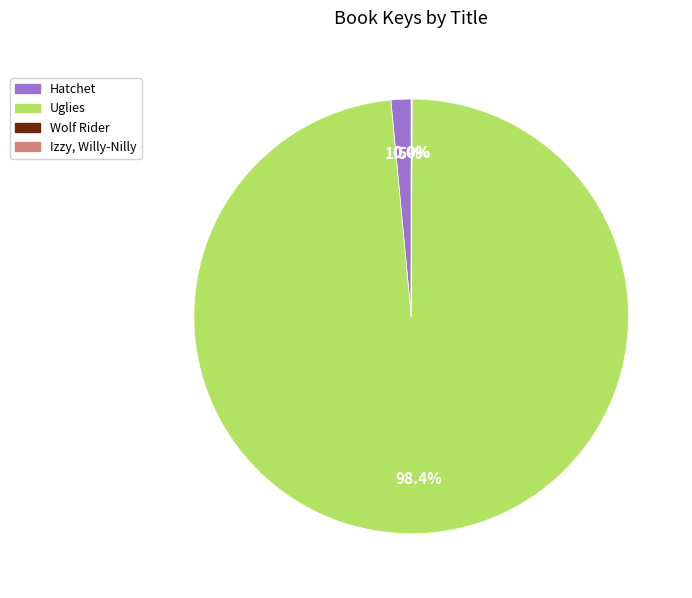

To the nearest percent, what is the average slice percentage?

25%